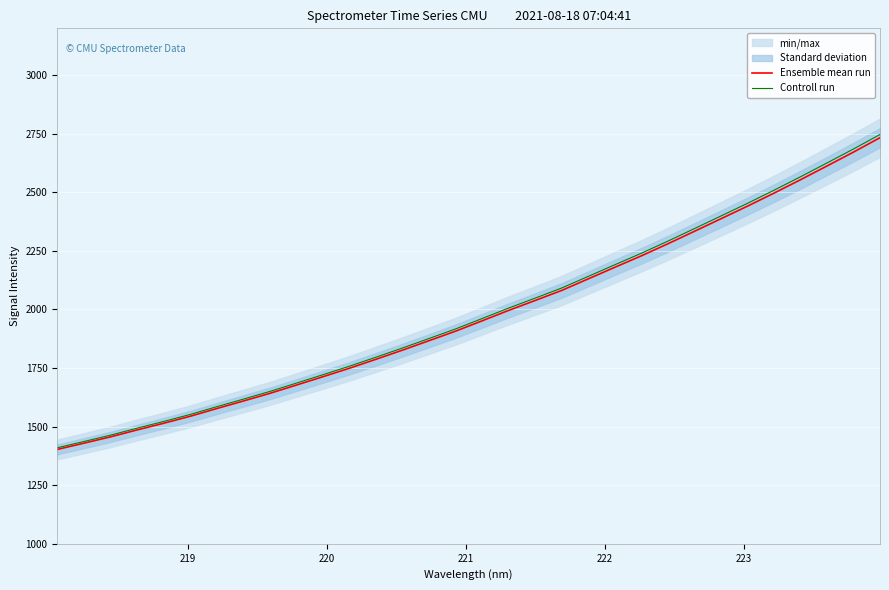

What is the sum of all Ensemble mean run values?

63307.5